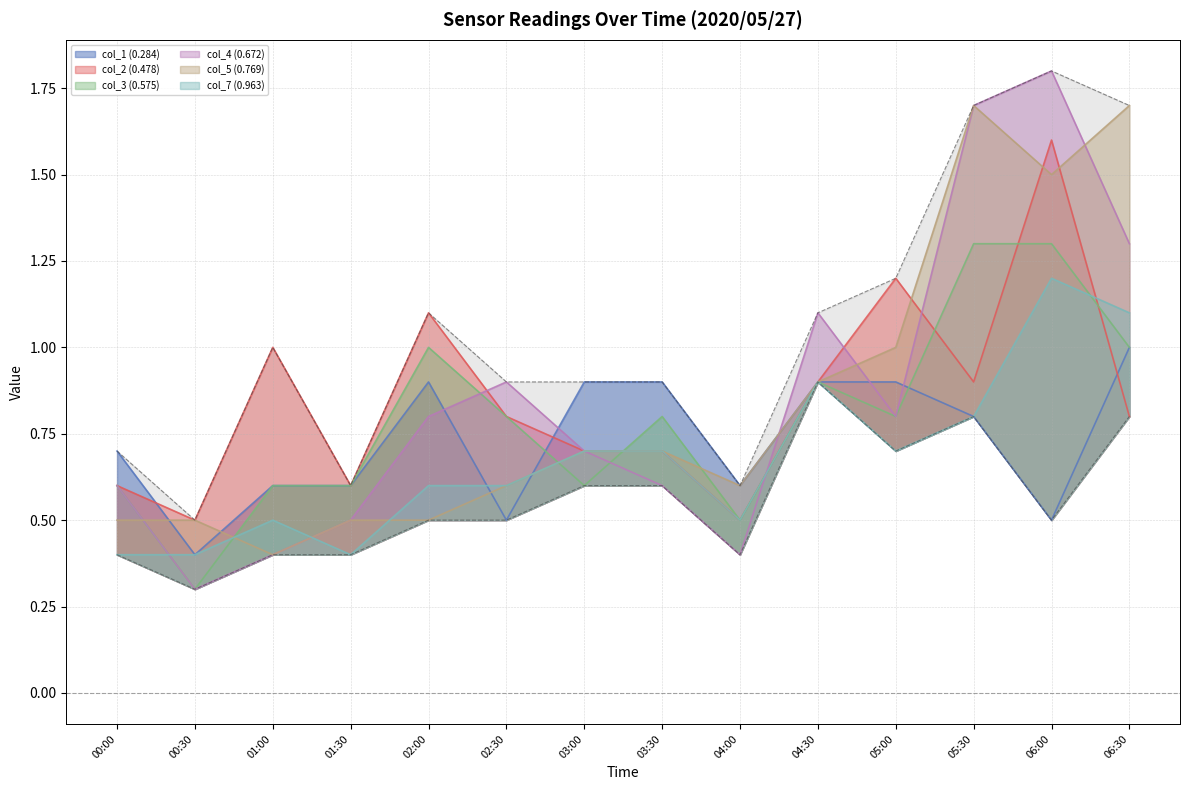

Which series changed the most between 02:30 and 05:30?

col_5 (0.769)